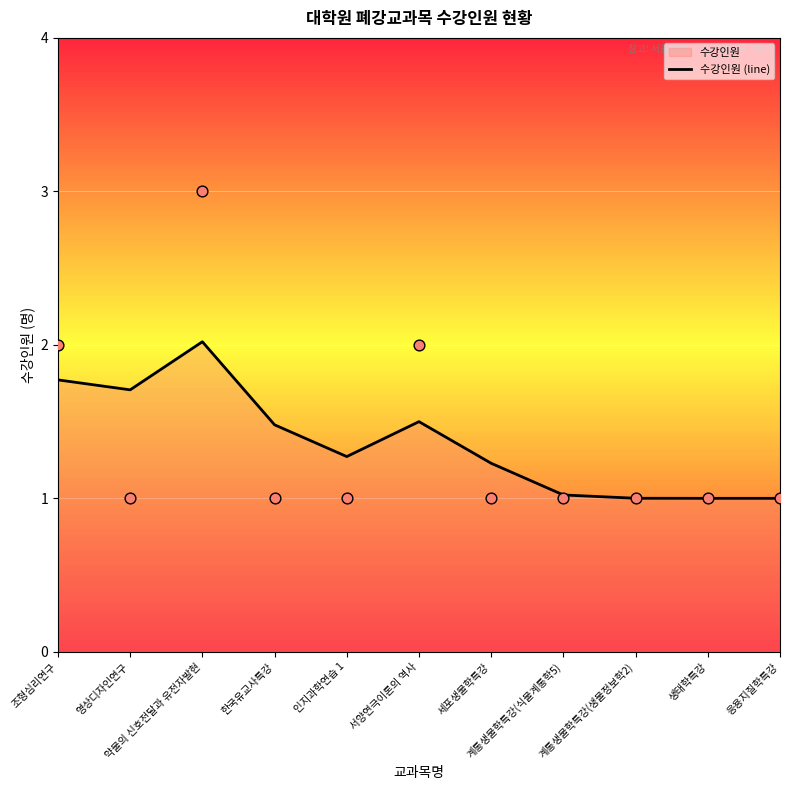

What is the change in value from 조형심리연구 to 서양연극이론의 역사?

-0.3